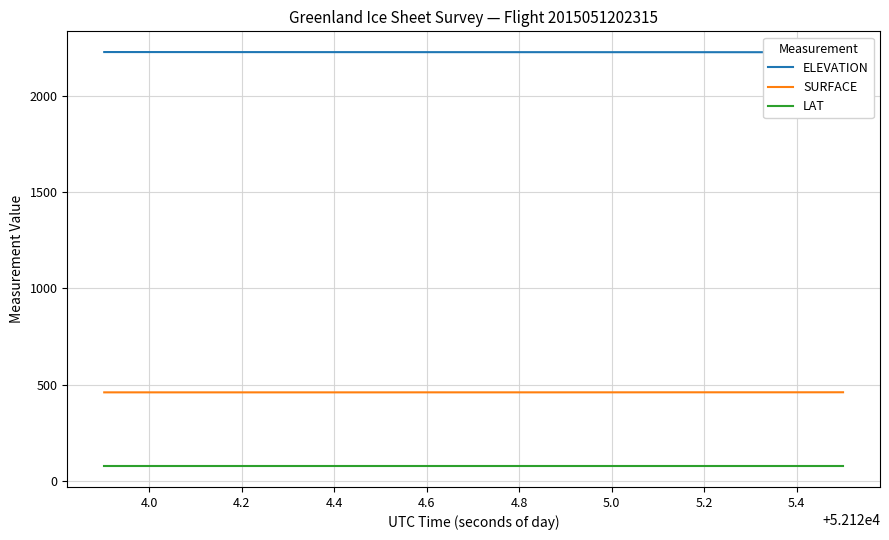

What is the lowest value of the LAT series?

75.7